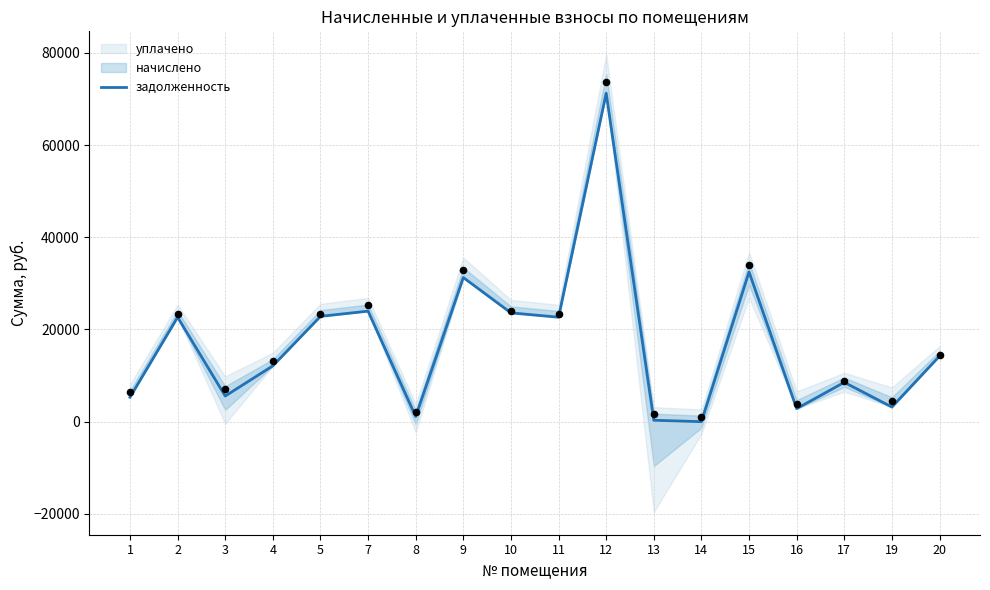

Between 16 and 3, which is larger?

3